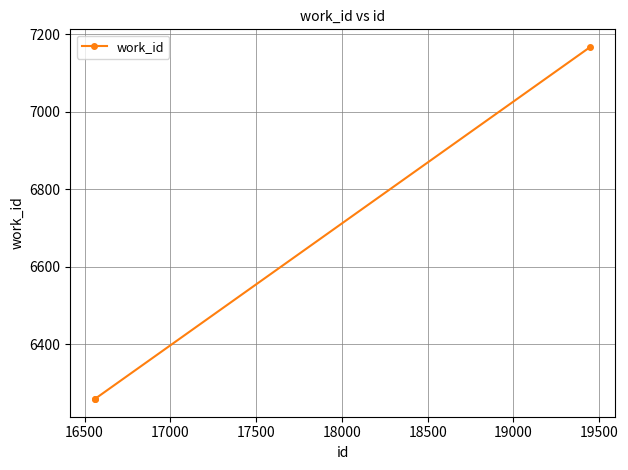

Count the number of categories in the chart.

3